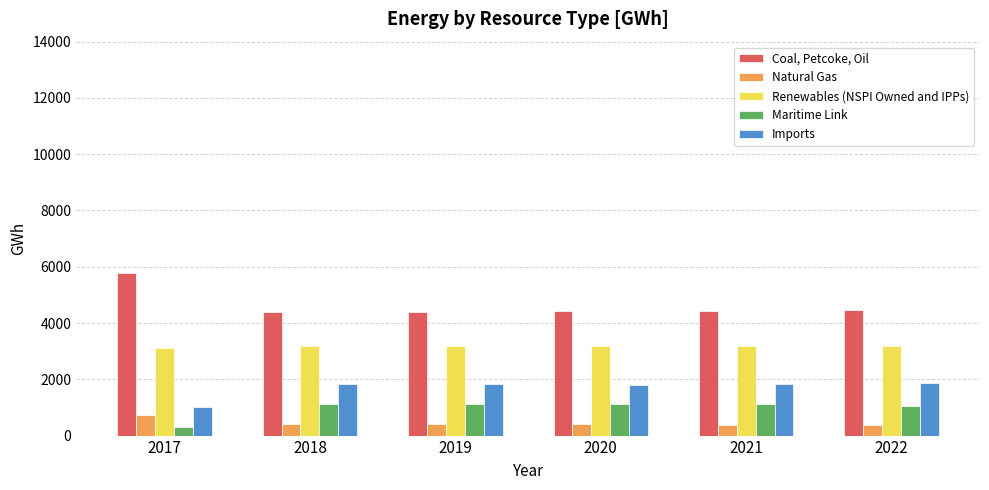

What is the maximum value shown in the chart?

5782.2